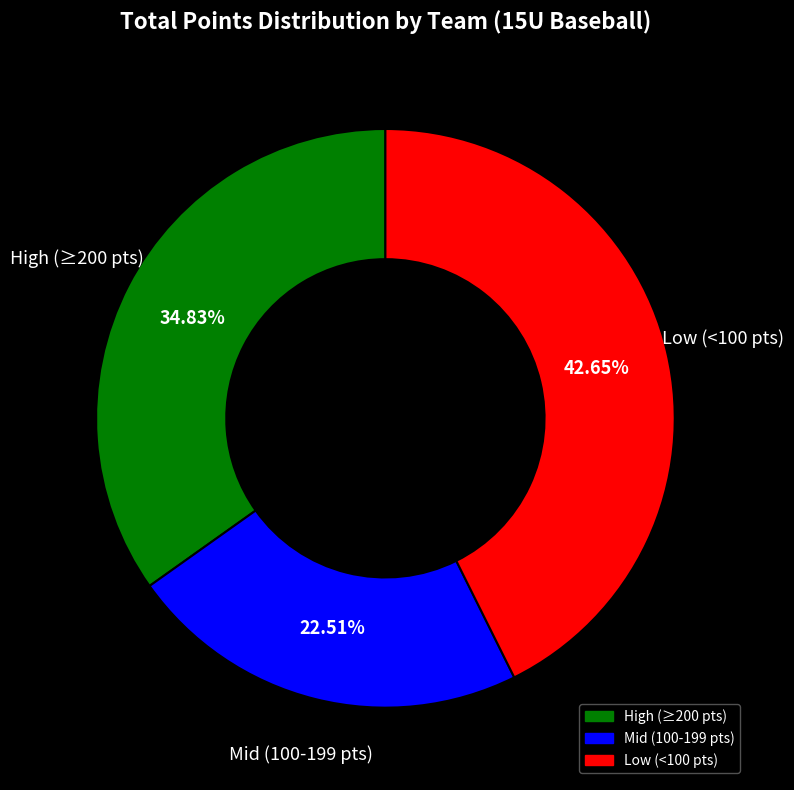

Is there a majority slice in this chart?

No